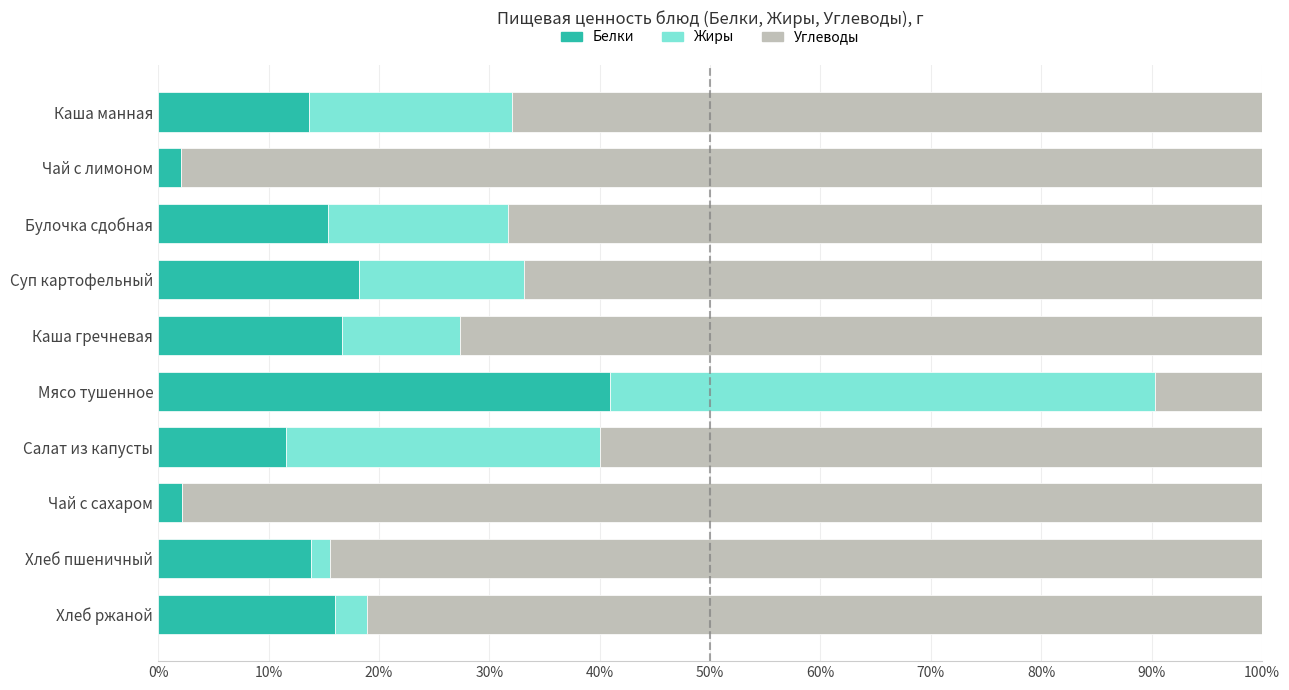

What is the average value of the Белки series?

15.1